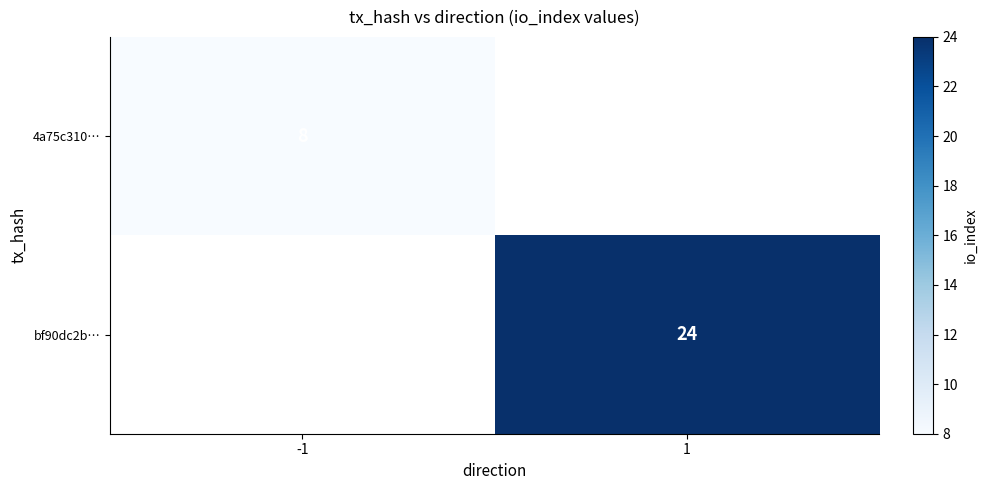

True or false: 4a75c310… has a value of 8 at -1.

True